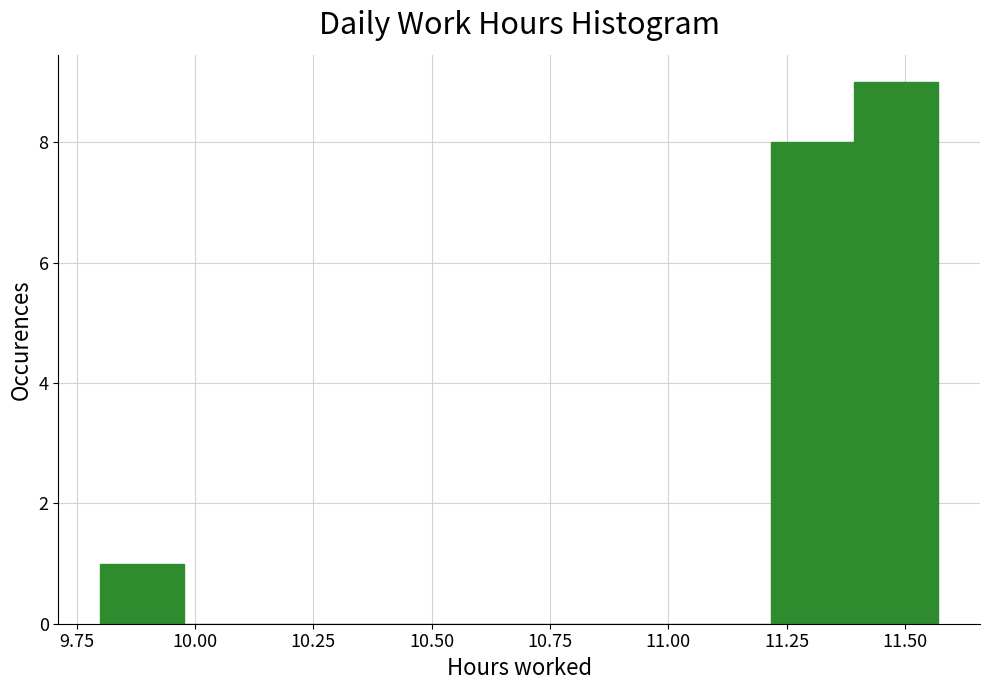

Read against the x-axis, roughly where is the centre of the tallest bar?

11.50